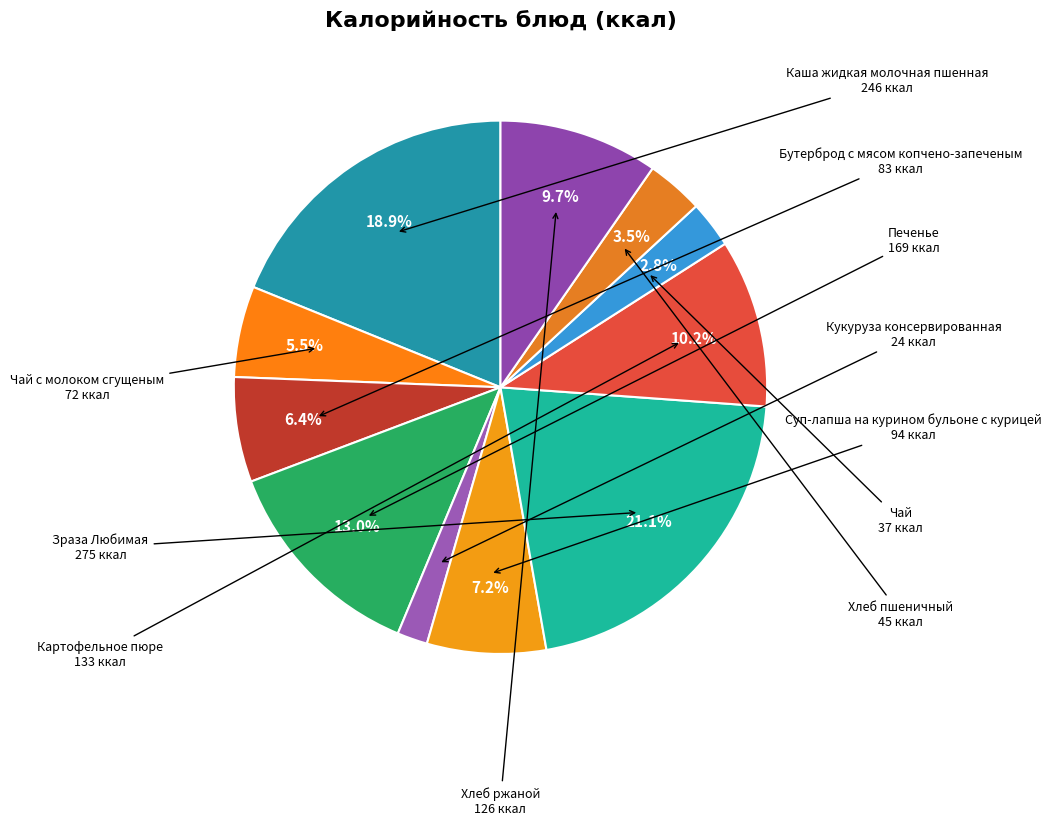

Which category has the biggest portion of the pie?

Зраза Любимая